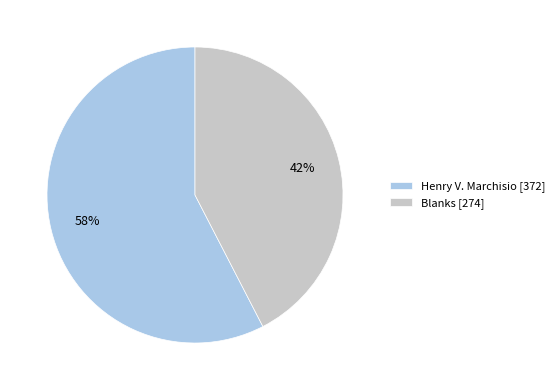

Is the sum of Henry V. Marchisio and Blanks greater than half?

Yes